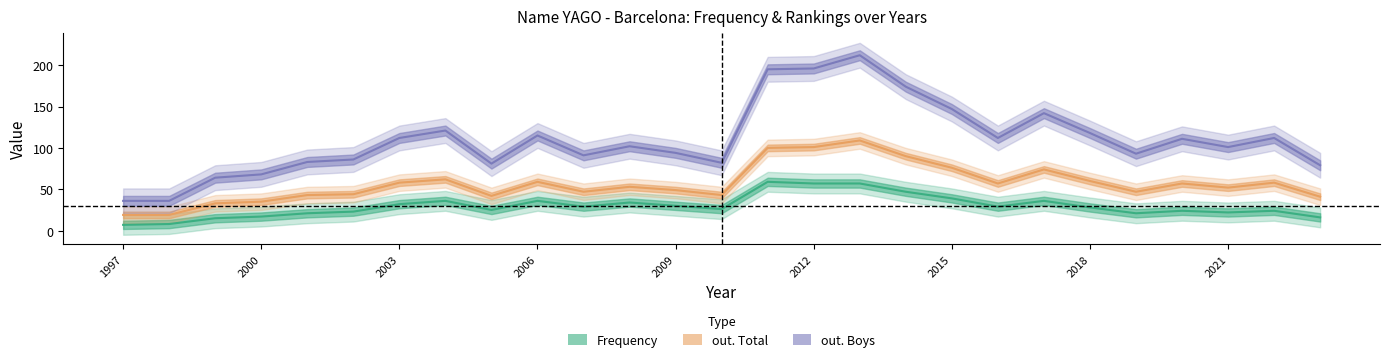

In out. Total, how many points are lower than both neighbors (excluding endpoints)?

6